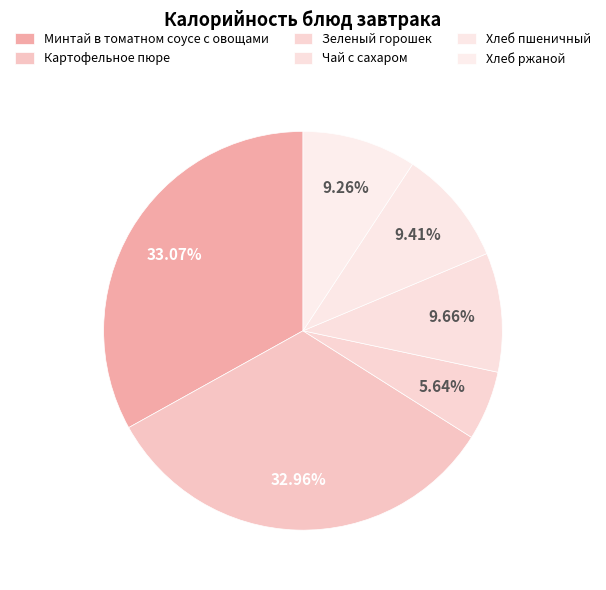

Which slice is the smallest?

Зеленый горошек